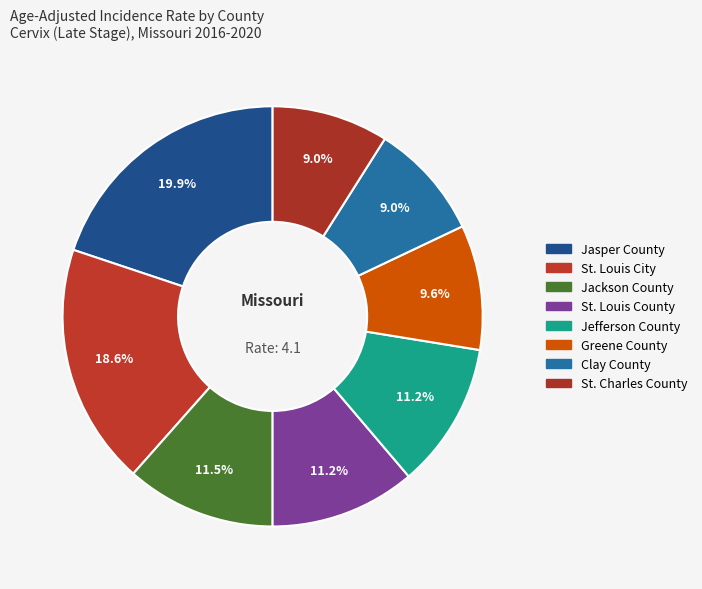

What percentage do St. Louis City and Jasper County together represent?

38.5%